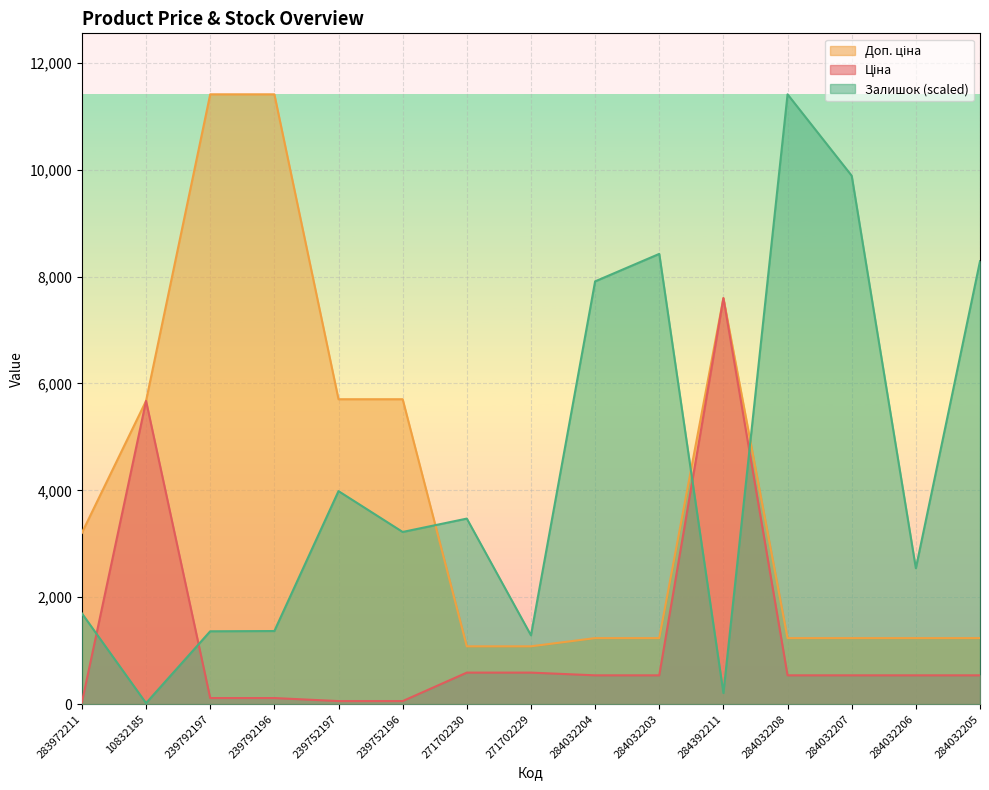

What is the total value across all series at 284032203?

10198.6